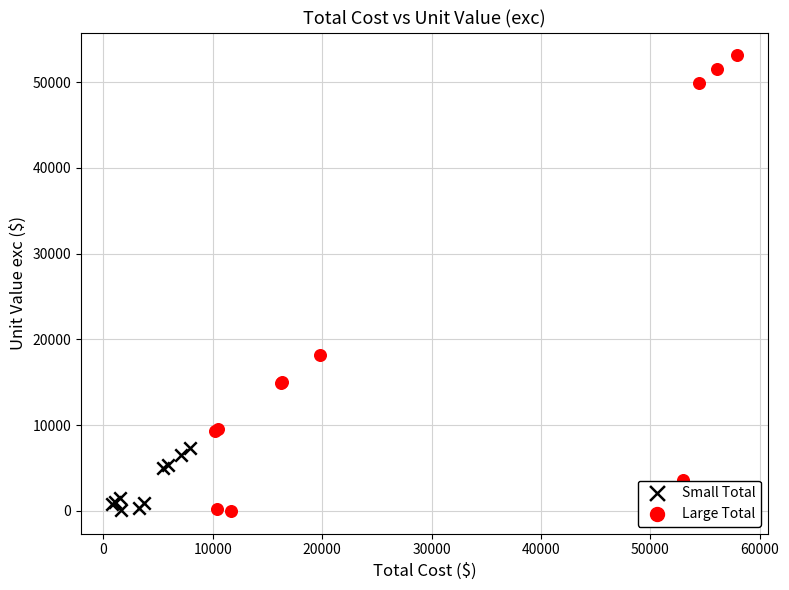

What are all the series names shown in the legend?

Small Total, Large Total